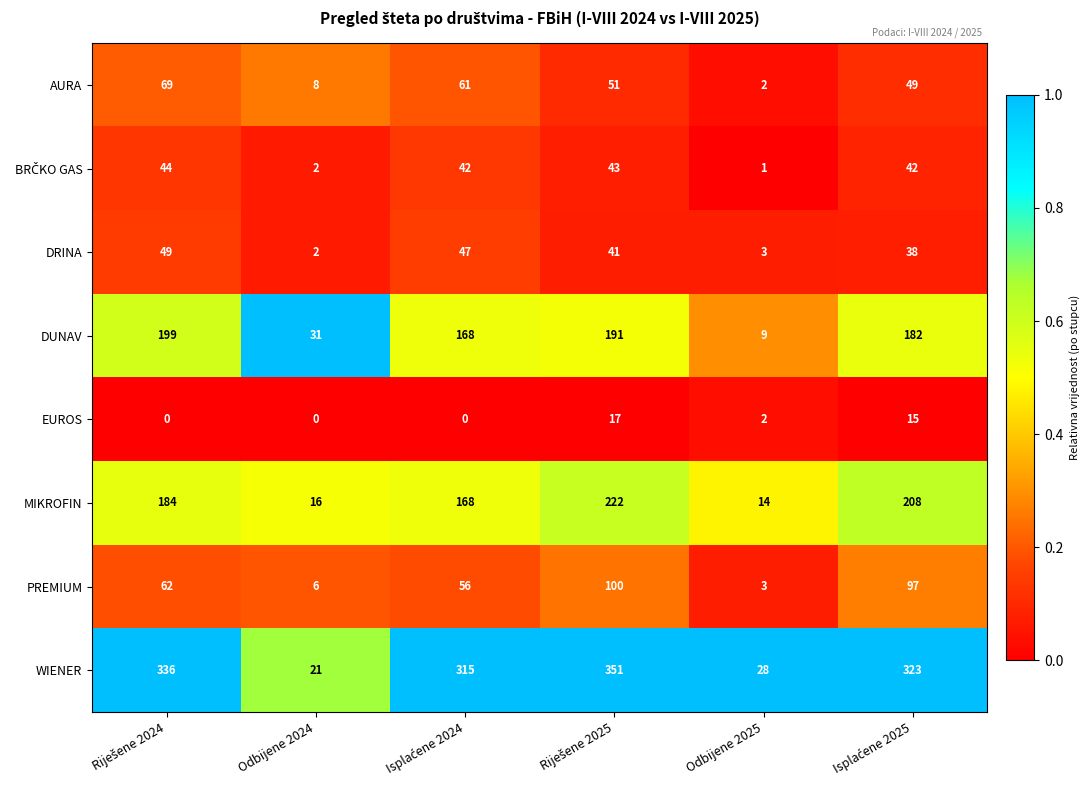

Where is EUROS nearest to the value 8?

Odbijene 2025